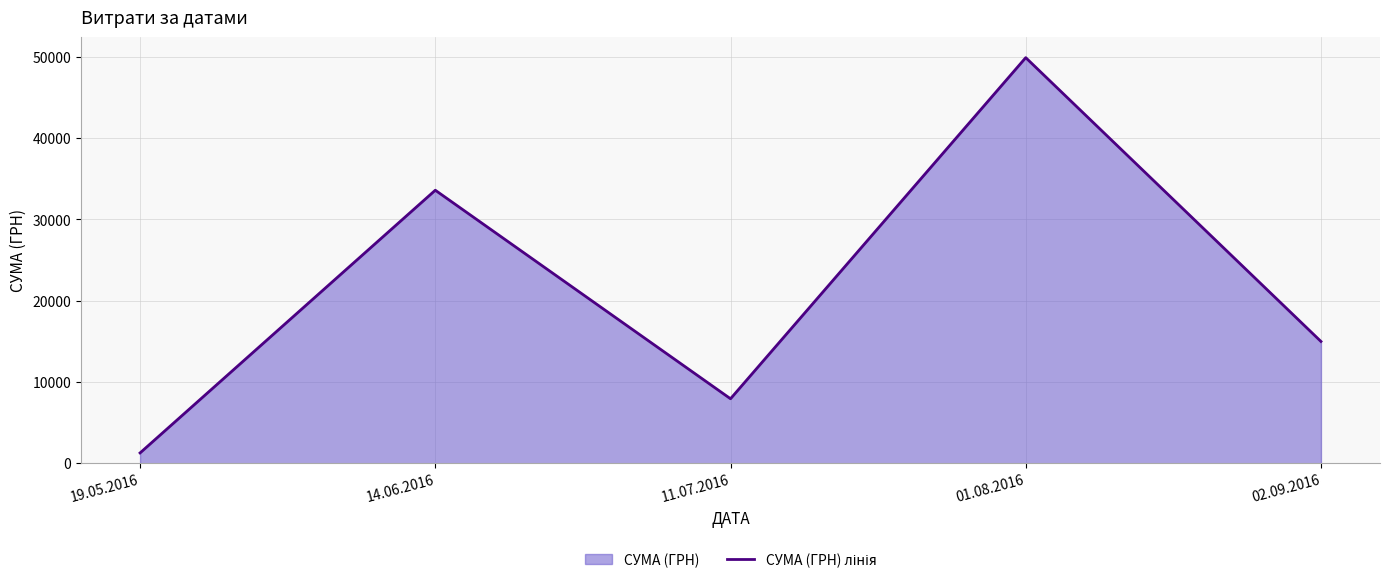

What is the ratio of the value at 01.08.2016 to the value at 14.06.2016?

1.5